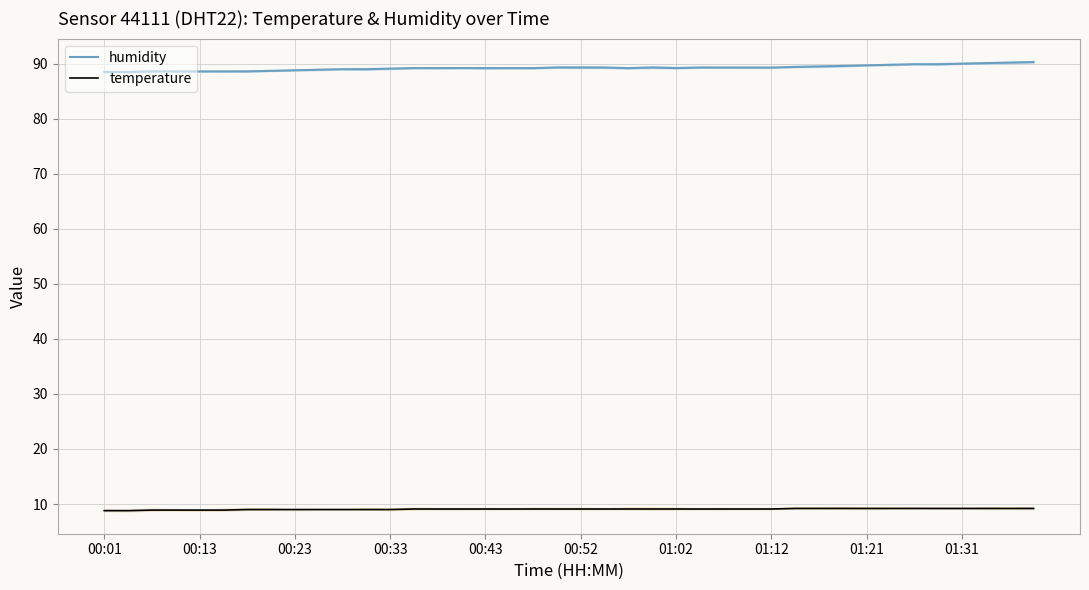

Is it true that temperature equals 15.6 at 27?

False